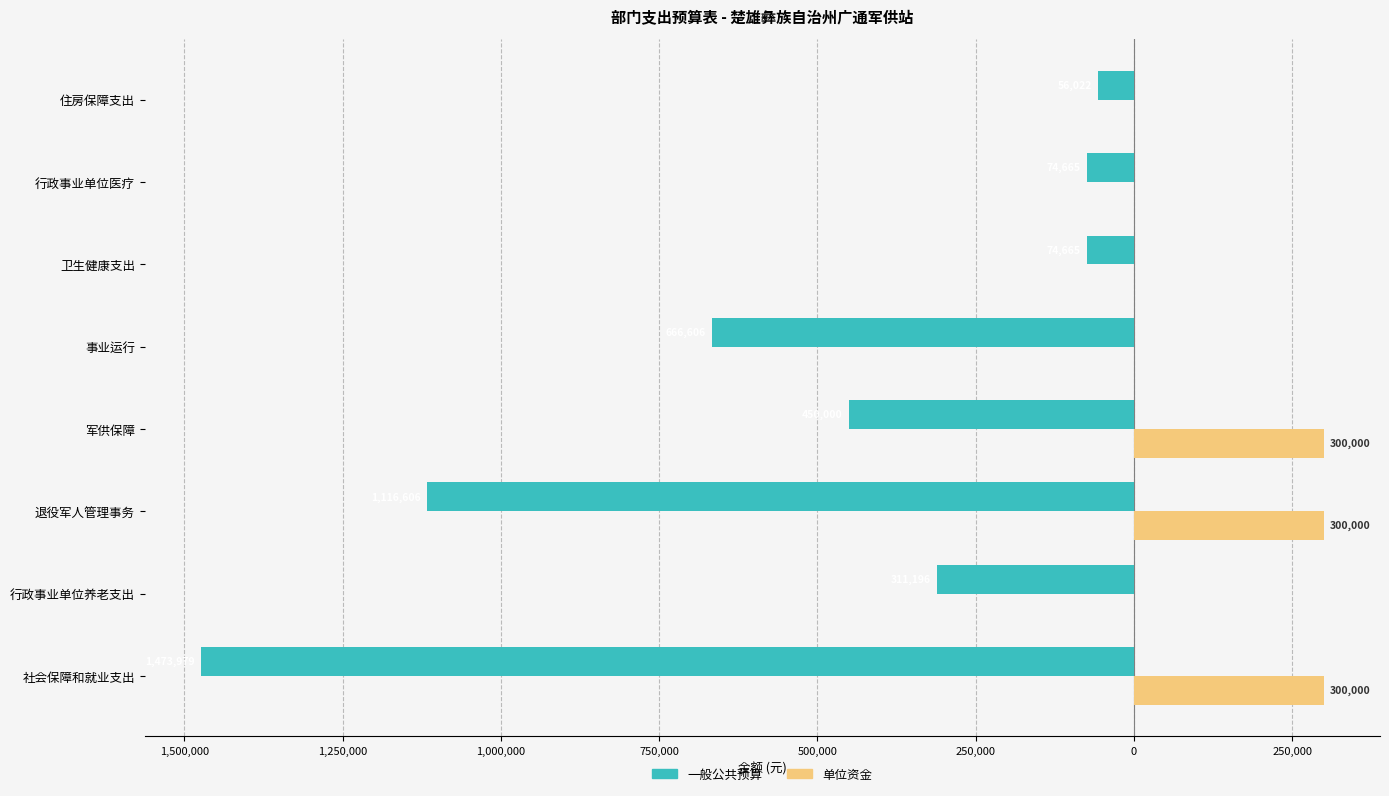

What is the smallest value displayed?

-1473979.4